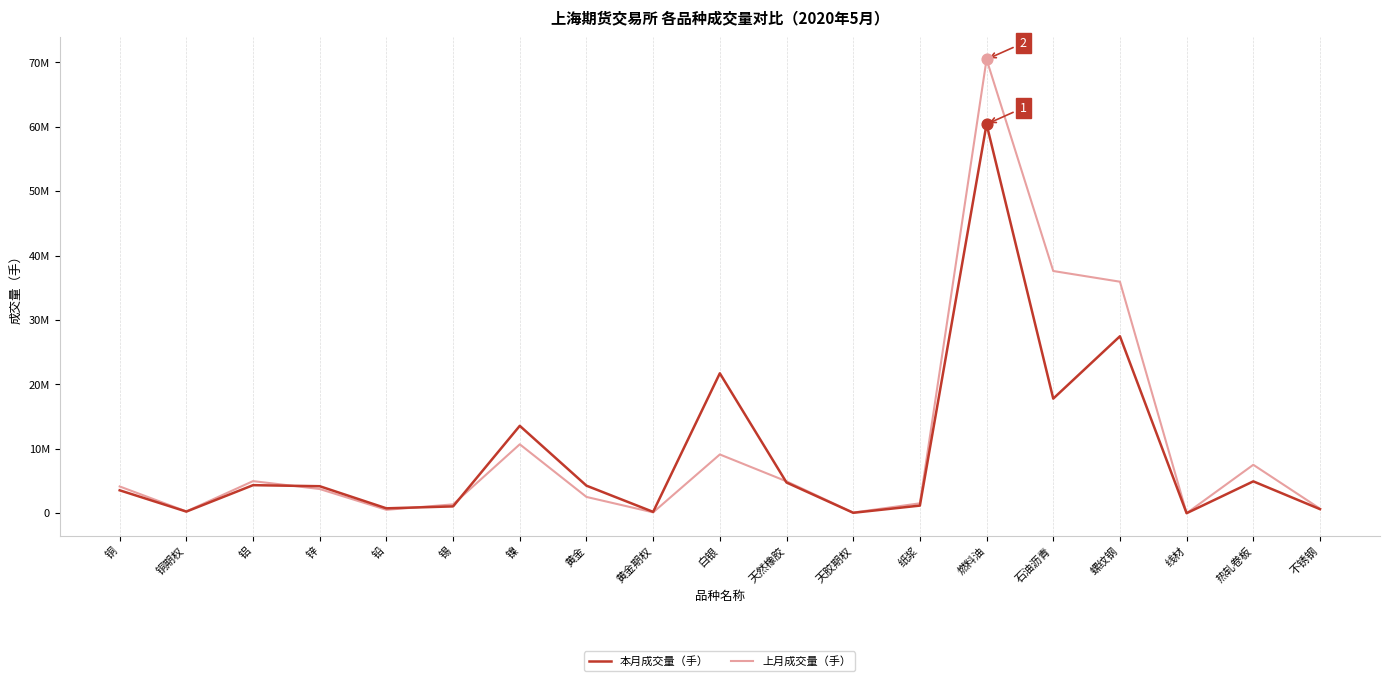

What are all the series names shown in the legend?

本月成交量（手）, 上月成交量（手）